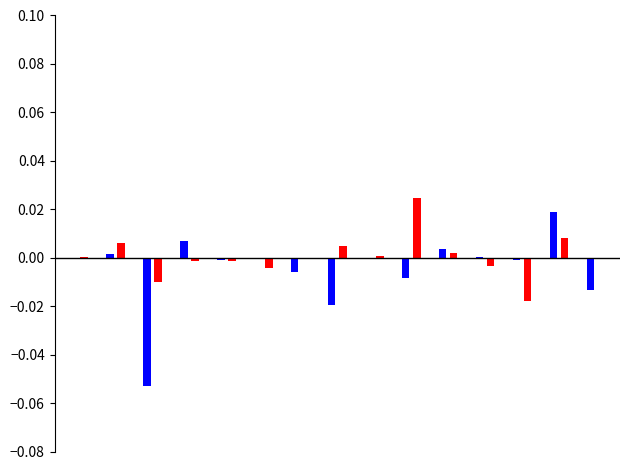

Reading right to left, transcribe all the data shown in this chart.

OBS_VALUE (even years): 0.0	0.0	0.0	-0.0	0.0	-0.0	0.0	0.0	0.0	0.0	0.0	0.0	0.0	0.0	0.0	-0.0	0.0	-0.0	0.0	-0.0	0.0	-0.0	0.0	-0.0	0.0	0.0	0.0	0.0
OBS_VALUE (odd years): -0.0	0.0	0.0	0.0	-0.0	0.0	0.0	0.0	0.0	0.0	-0.0	0.0	-0.0	0.0	-0.0	0.0	-0.0	0.0	-0.0	0.0	-0.0	0.0	0.0	0.0	-0.1	0.0	0.0	0.0